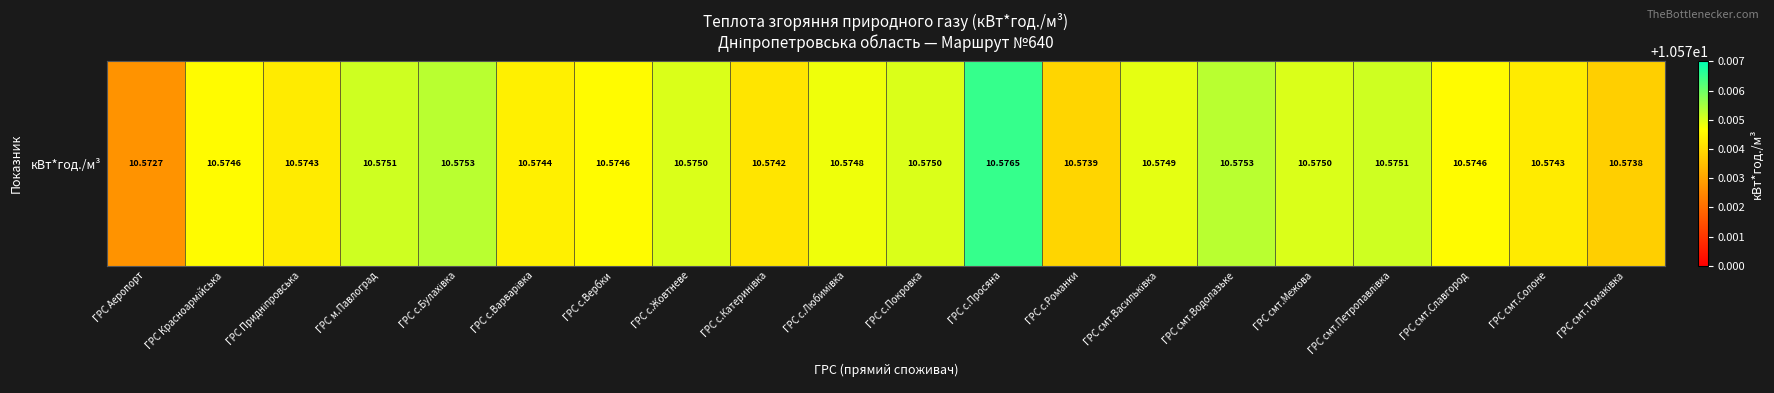

What is the ratio of the value at ГРС с.Вербки to the value at ГРС с.Романки?

1.0